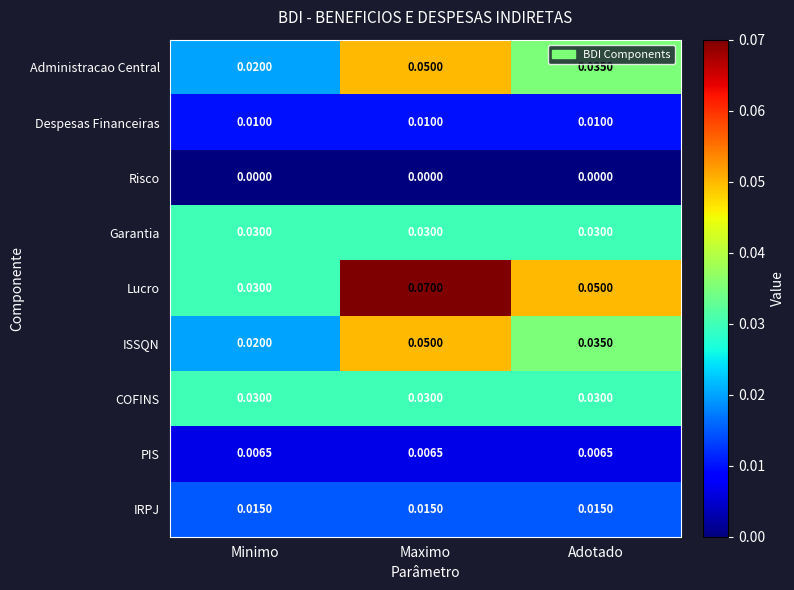

Which series has the largest range (max minus min)?

Lucro